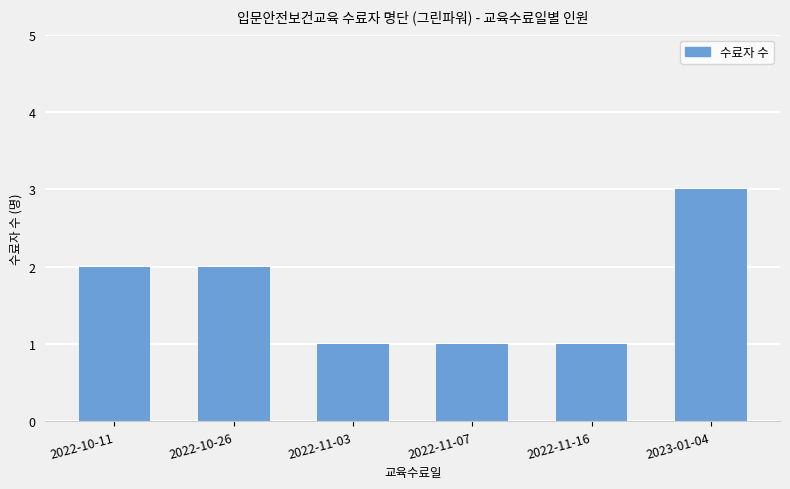

What is the minimum value shown in the chart?

1